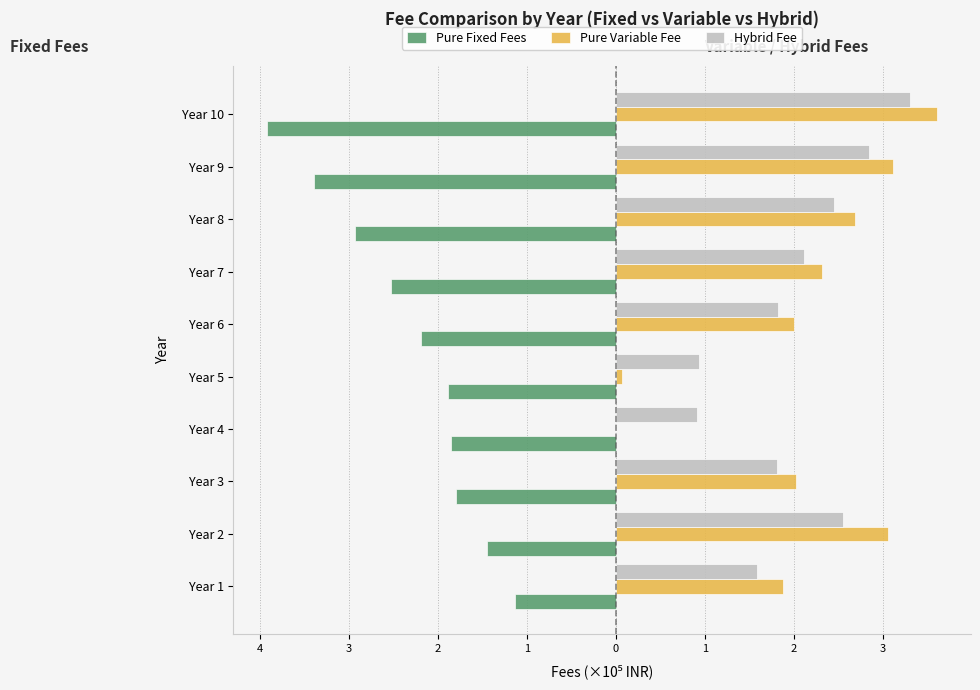

What are all the series names shown in the legend?

Pure Fixed Fees, Pure Variable Fee, Hybrid Fee